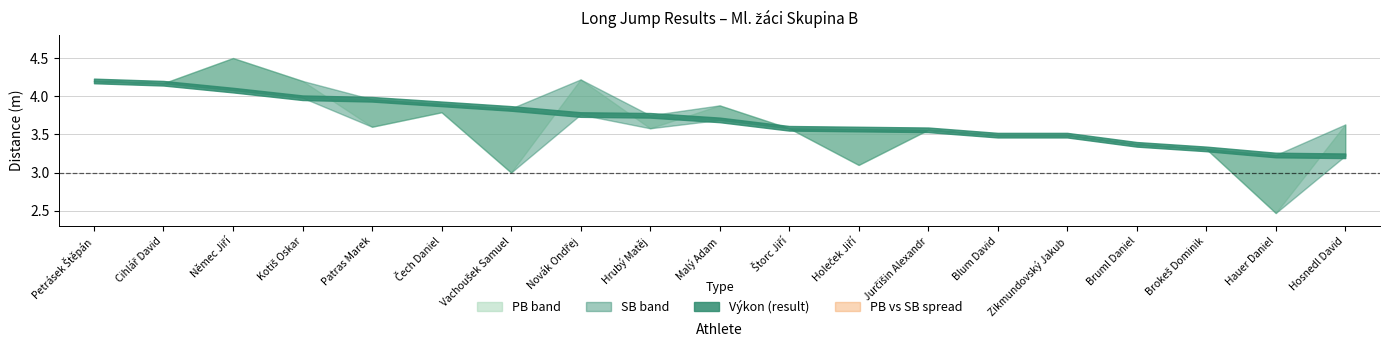

How many categories are shown in the chart?

19